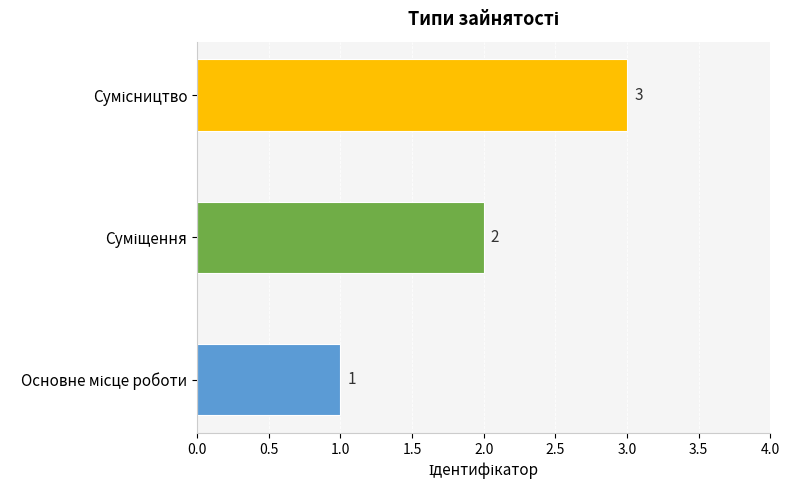

How many values are between 1 and 3?

3